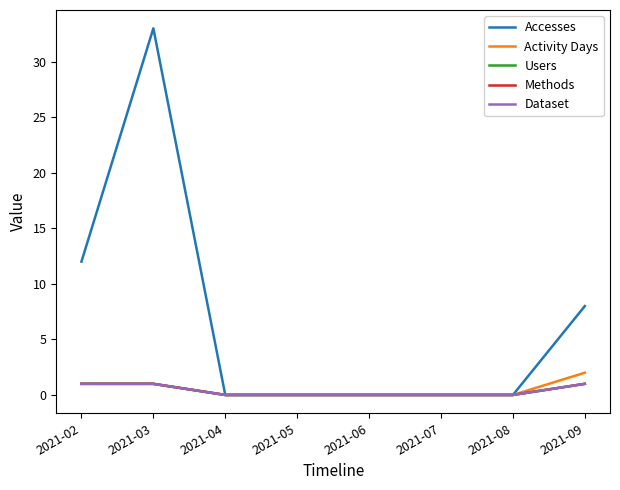

Is this an area chart (filled region under the line)?

No